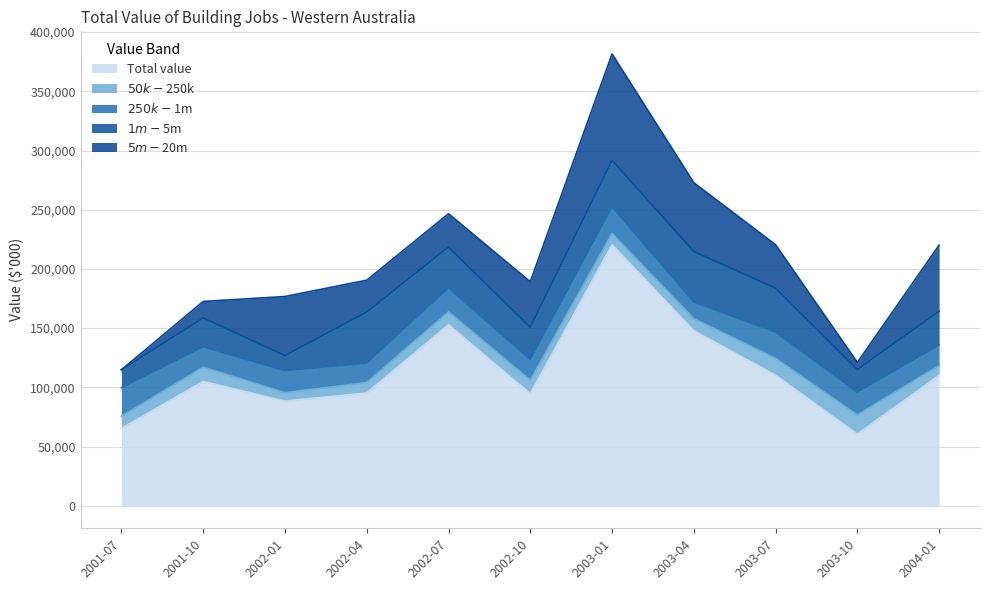

Where is $1m-$5m nearest to the value 27961?

2004-01